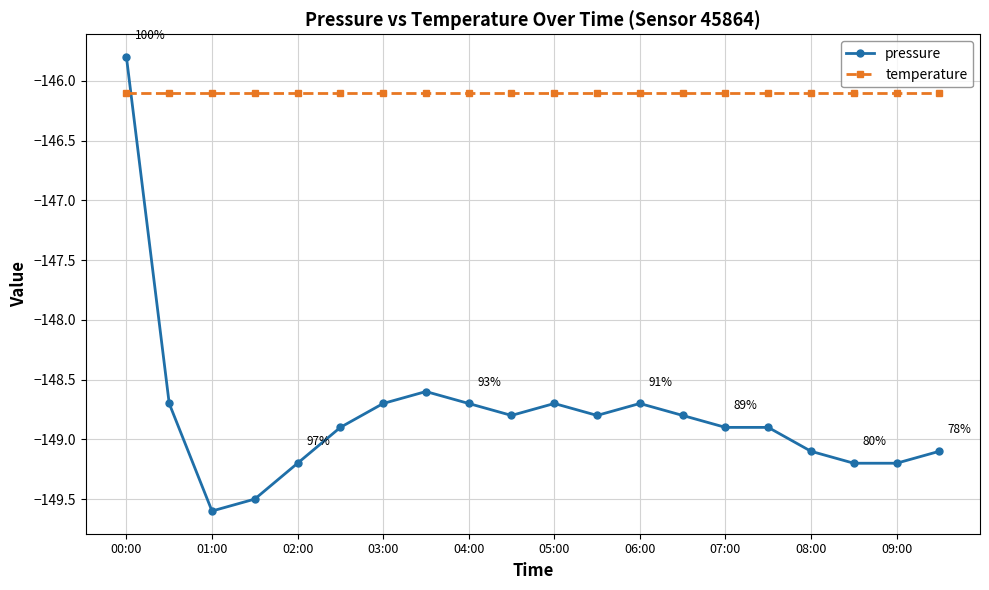

What is the average value of the pressure series?

-148.8